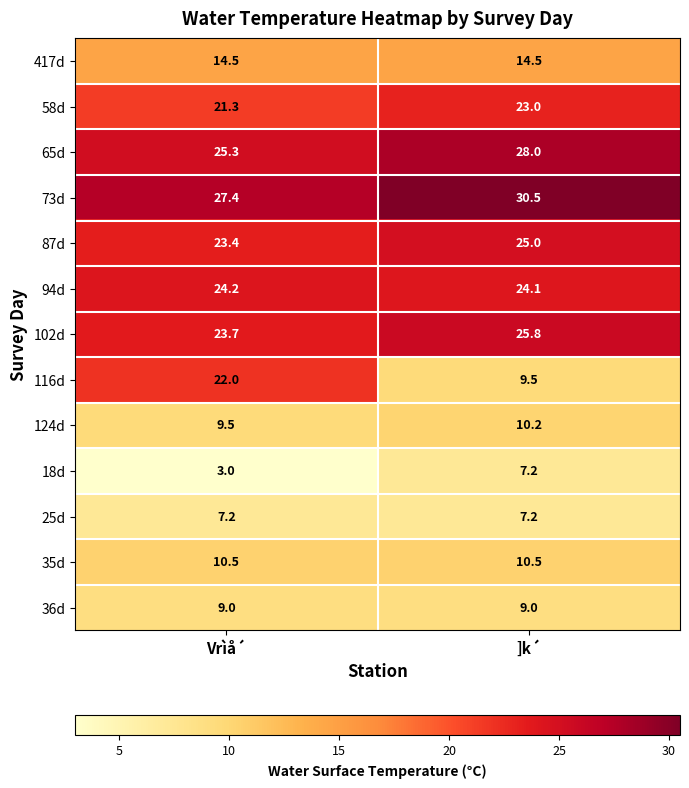

What value does the 18d series have at Vrìå´?

3.0